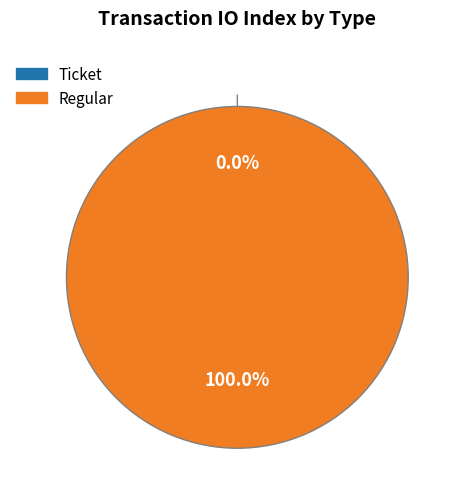

Is it true that Ticket is 0% of the pie?

True